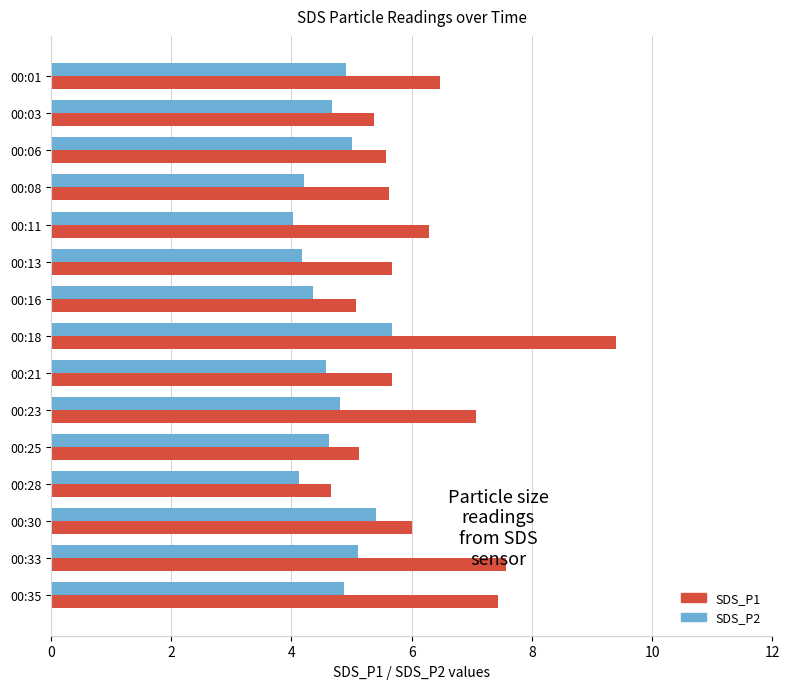

What is the difference between the SDS_P1 values at 00:33 and 00:11?

1.3